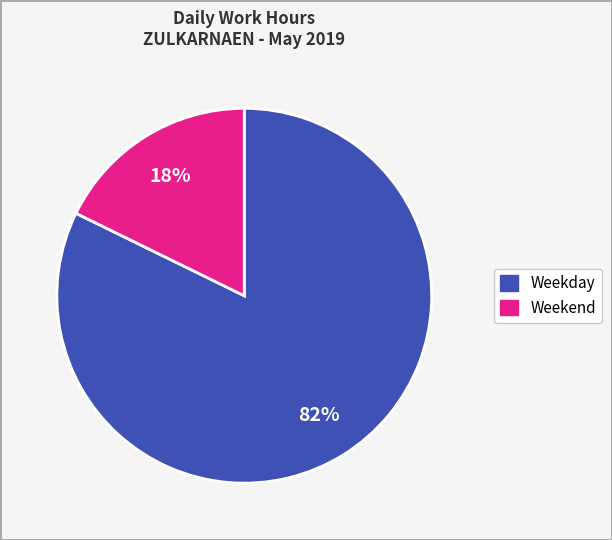

Is there any slice that represents more than half of the pie?

Yes